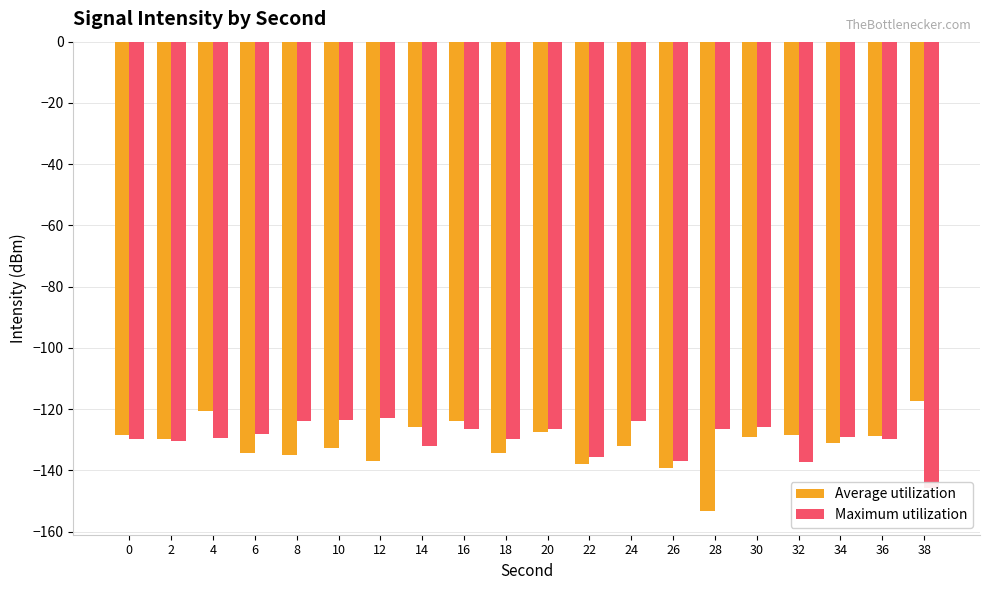

Where is Average utilization nearest to the value -135?

8